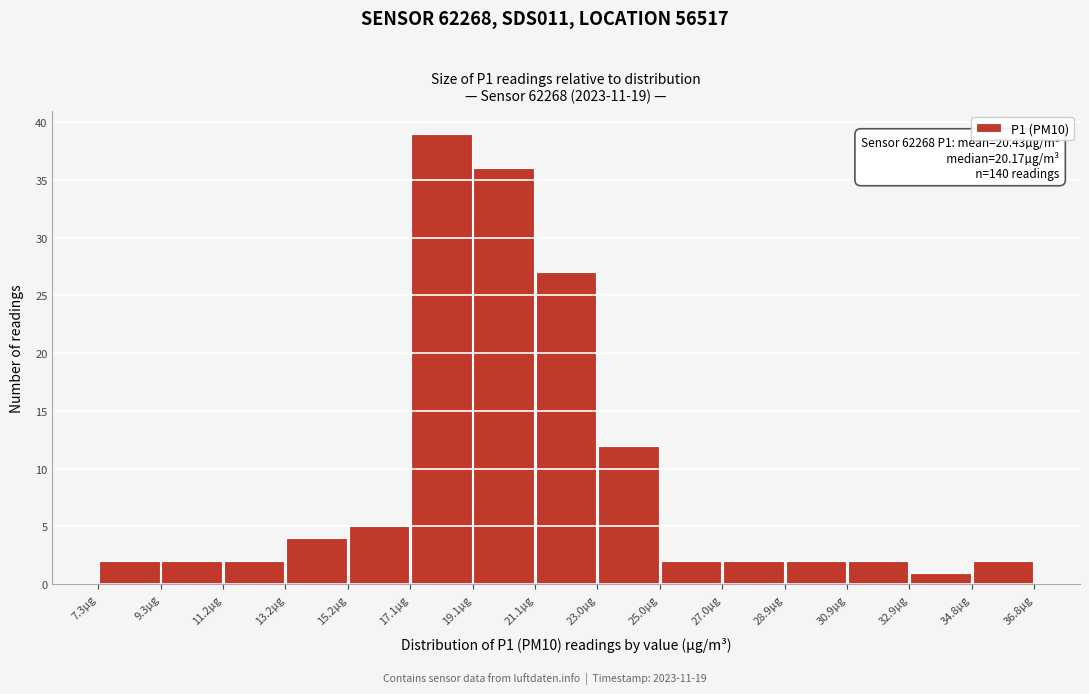

Which range on the x-axis has the tallest bar?

17.2 to 19.2